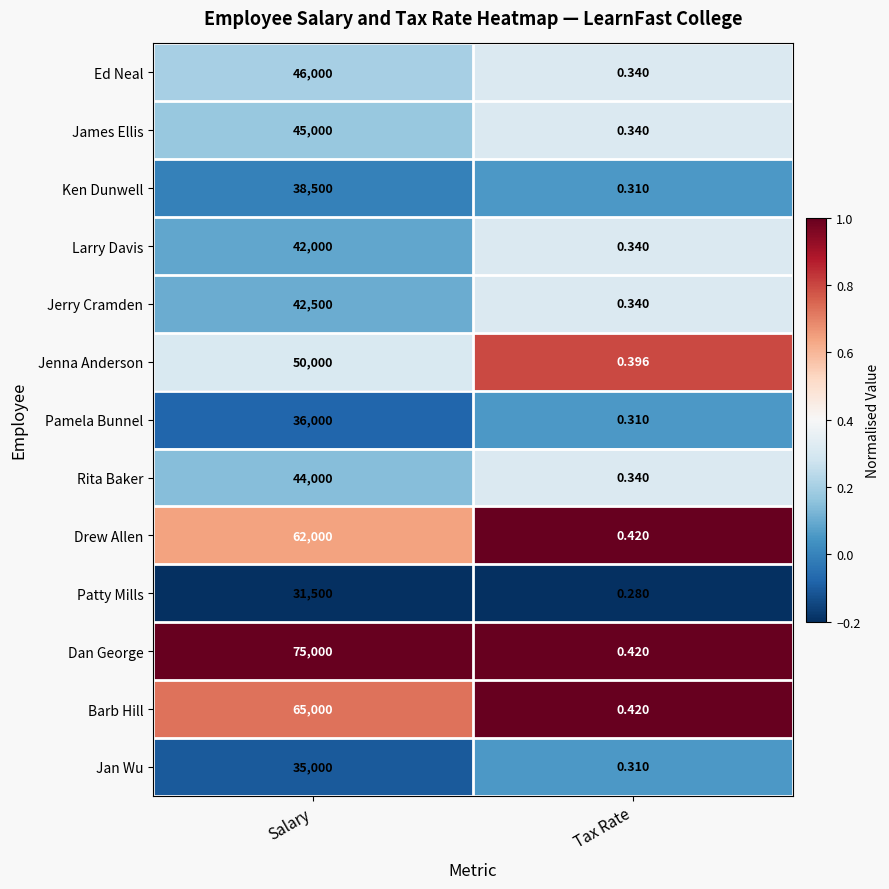

At which label does Patty Mills reach its peak?

Salary